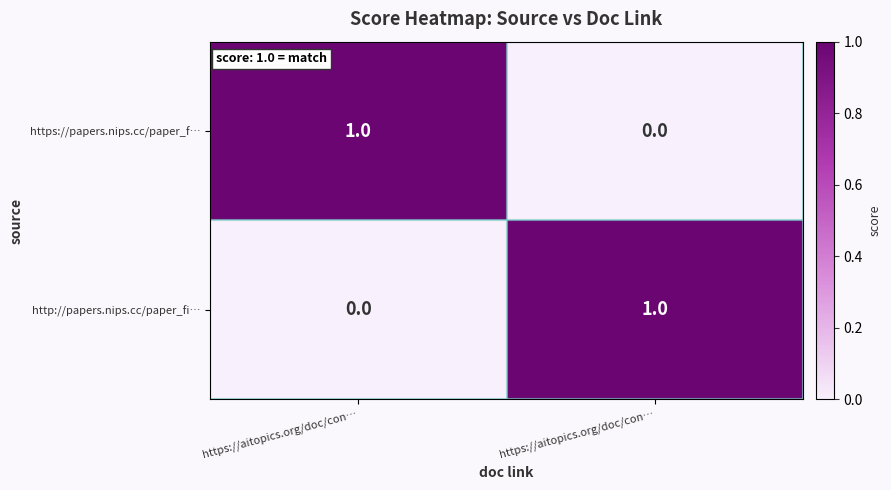

How many values in https://papers.nips.cc/paper_f… are above zero?

1